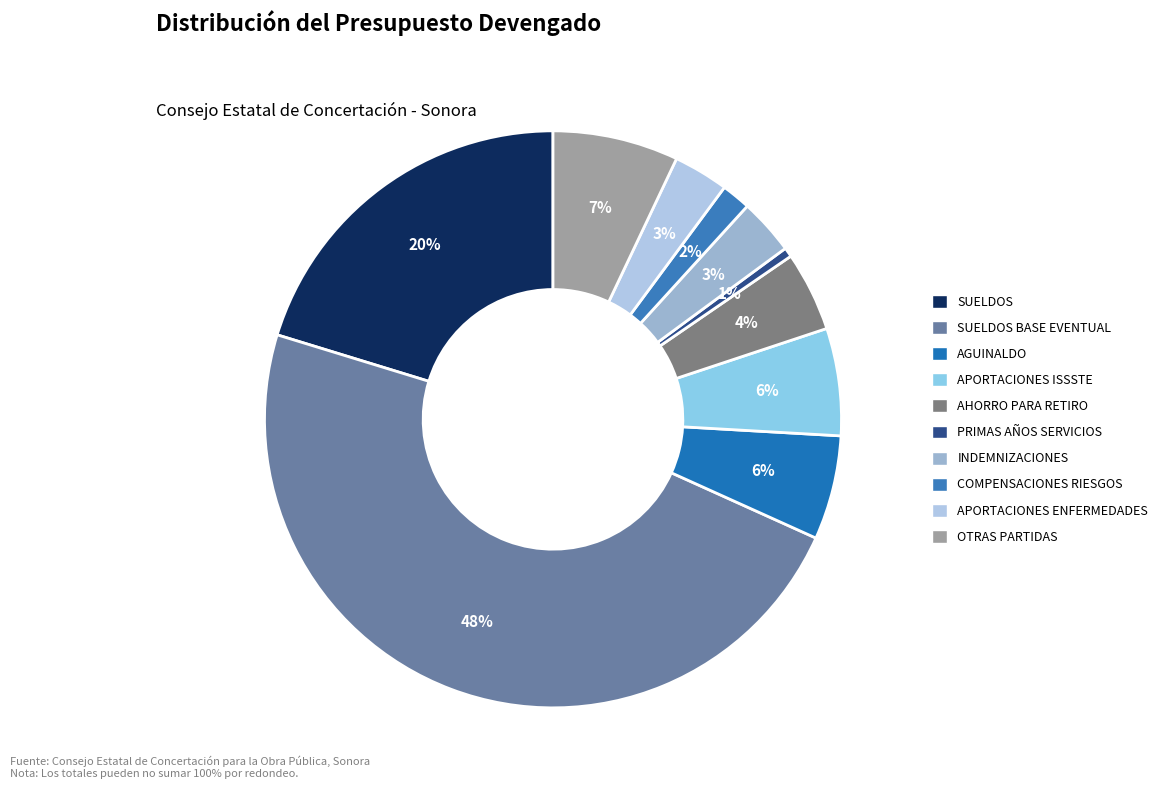

How many segments does this pie chart have?

10